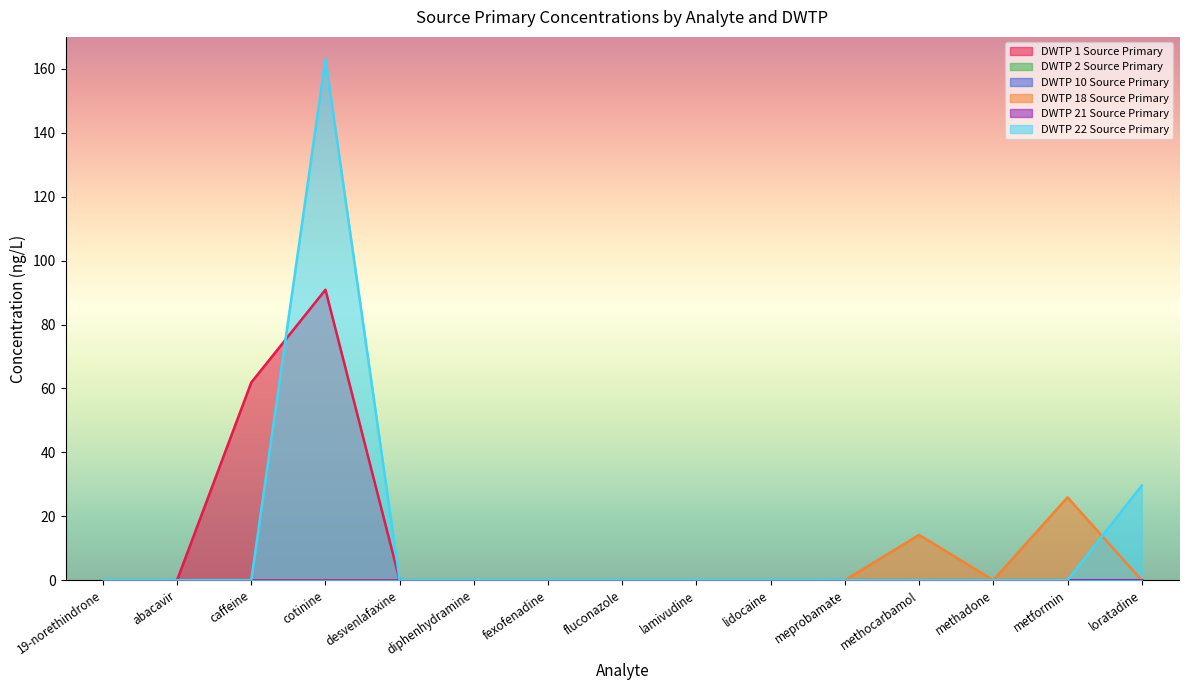

How many times do DWTP 22 Source Primary and DWTP 18 Source Primary cross each other?

1